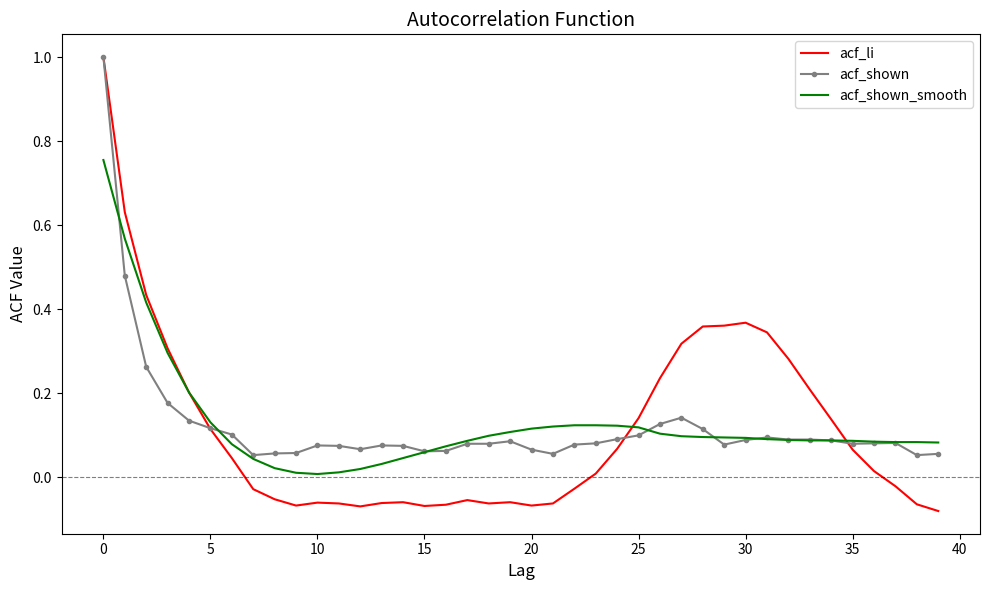

What is the highest value of the acf_shown series?

1.0